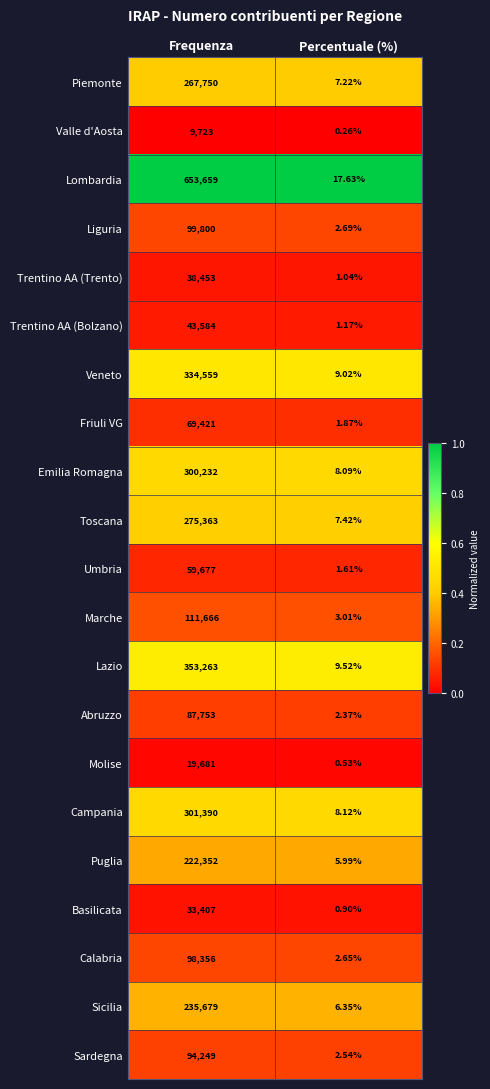

Between Frequenza and Percentuale (%), which series saw the biggest shift?

Lombardia